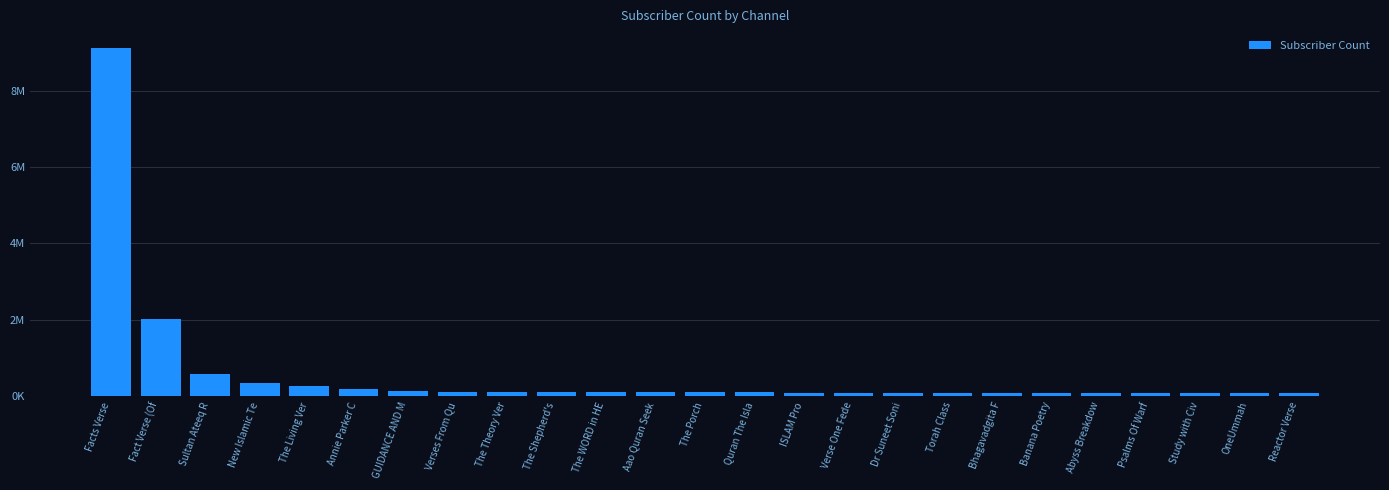

Are the bars grouped side by side (vs. stacked)?

No